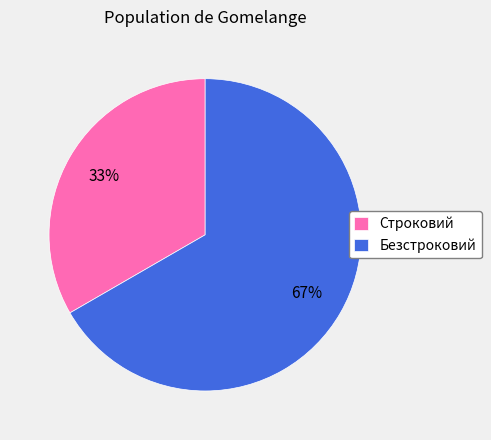

Approximately how many times larger is the value at Строковий compared to Безстроковий?

0.5